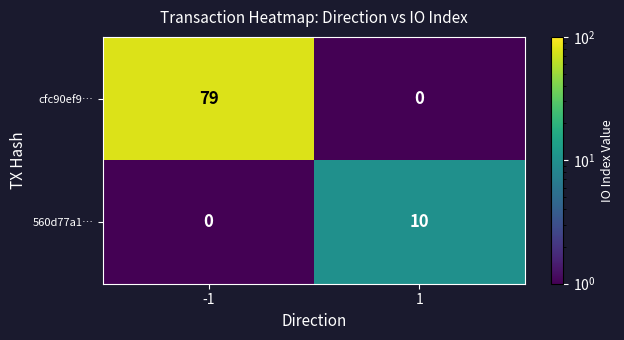

What is the smallest value displayed?

0